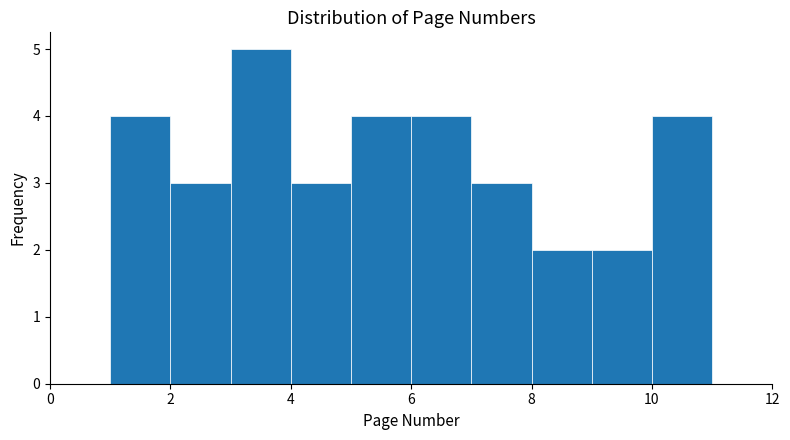

How tall is the bar that spans 3 to 4 on the x-axis? The values are not printed on the chart, so give them approximately, as read against the axis.

5